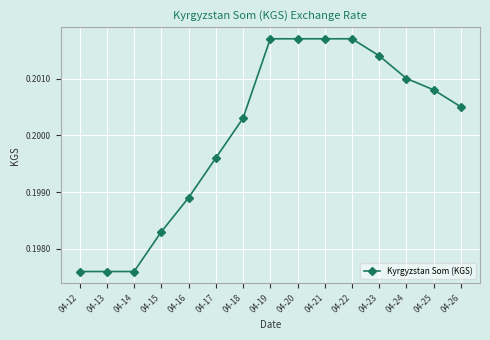

How many values are between 0 and 1?

15